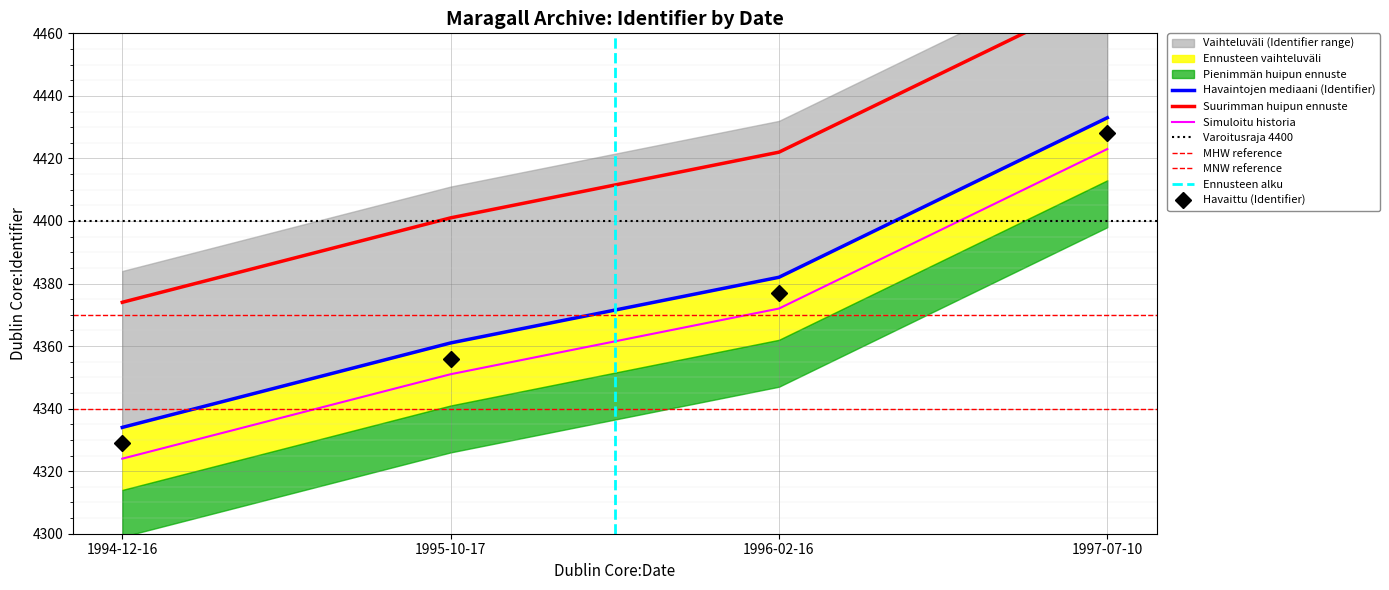

Reading left to right, what are all the values shown in this chart?

4334	4361	4382	4433